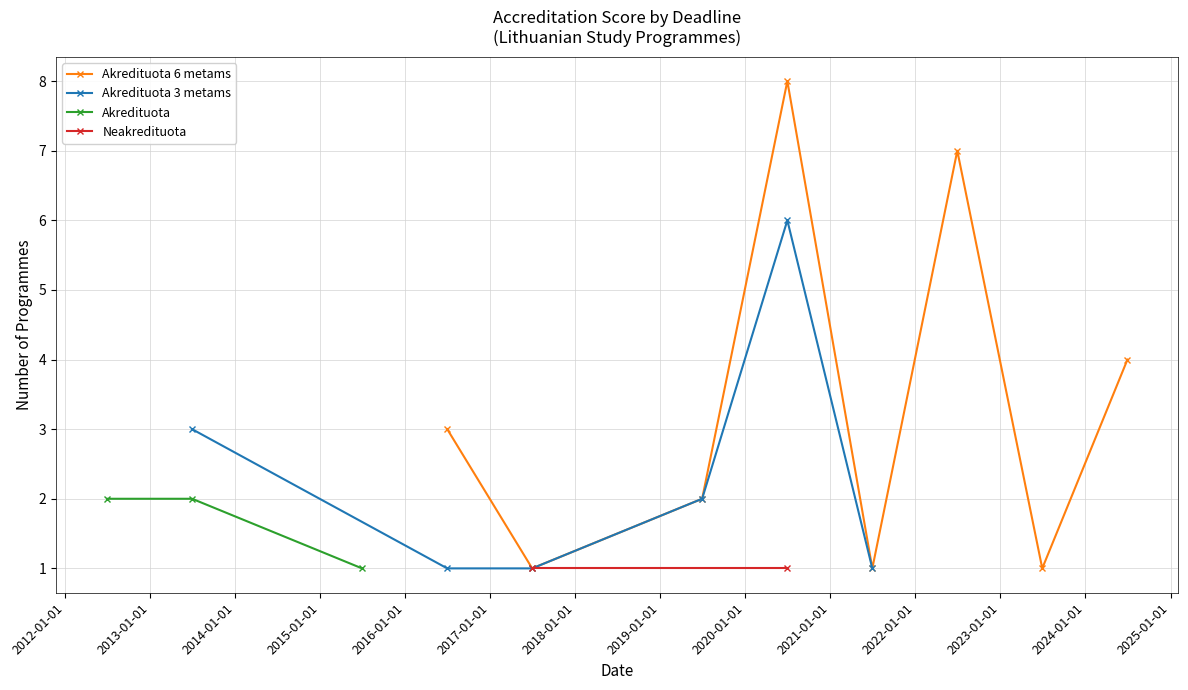

What is the value of the Akredituota 6 metams point at the 9th from the left?

4